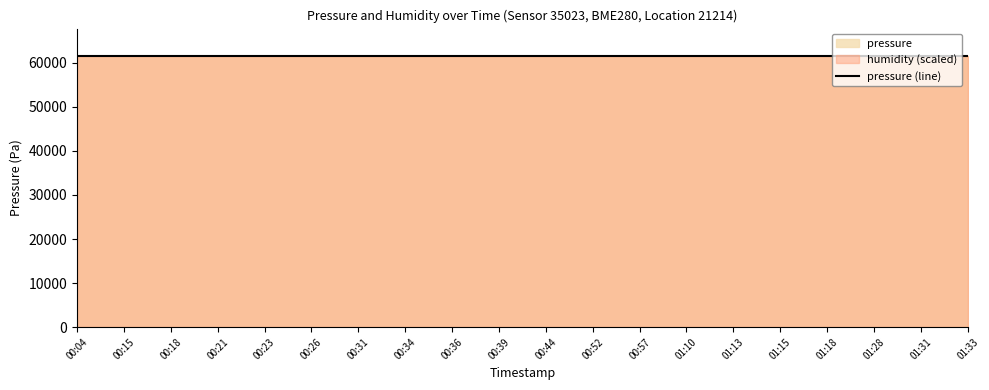

What is the value of the humidity point at the 8th from the left?

100.0